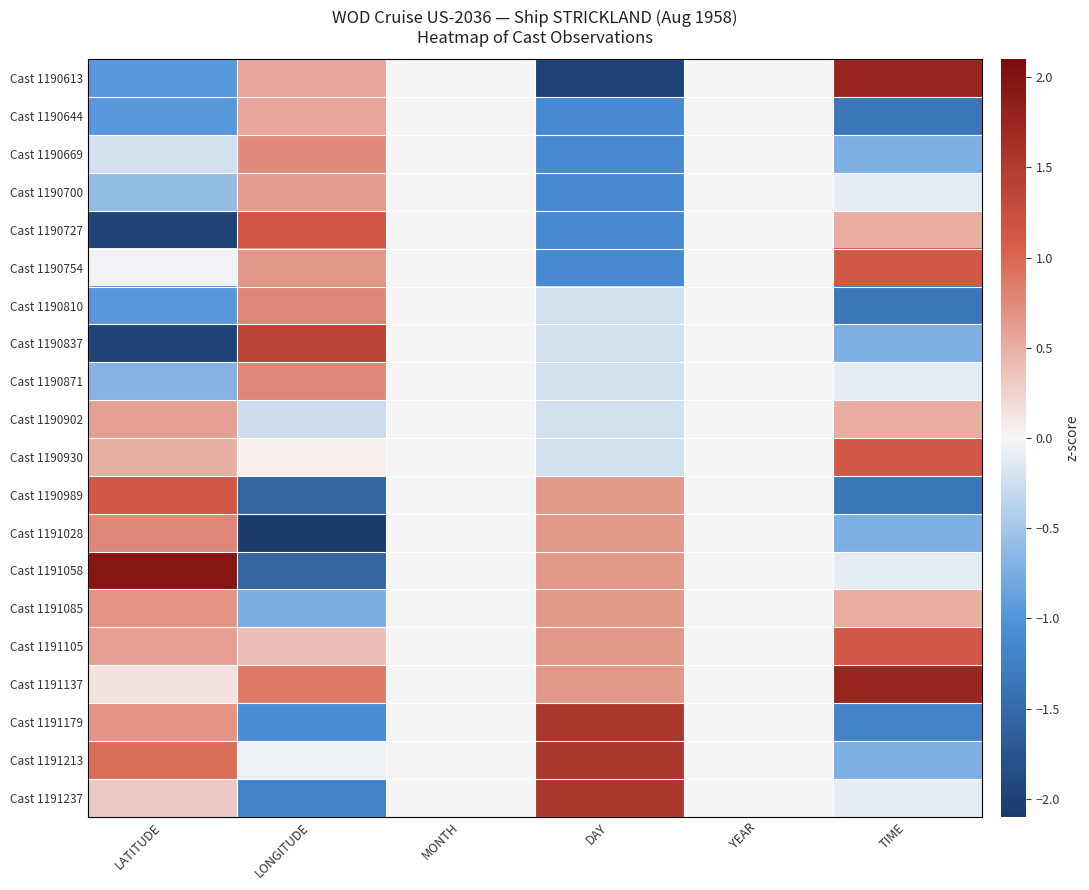

Rank the series by their maximum value, from lowest to highest.

Cast 1190644, Cast 1190902, Cast 1190700, Cast 1191085, Cast 1190669, Cast 1191028, Cast 1190810, Cast 1190871, Cast 1190989, Cast 1190754, Cast 1190930, Cast 1191105, Cast 1190727, Cast 1190837, Cast 1191179, Cast 1191213, Cast 1191237, Cast 1190613, Cast 1191137, Cast 1191058